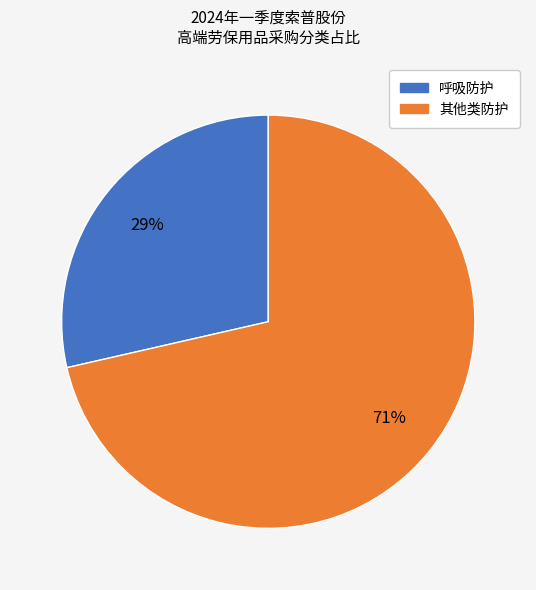

Is there any slice that represents more than half of the pie?

Yes